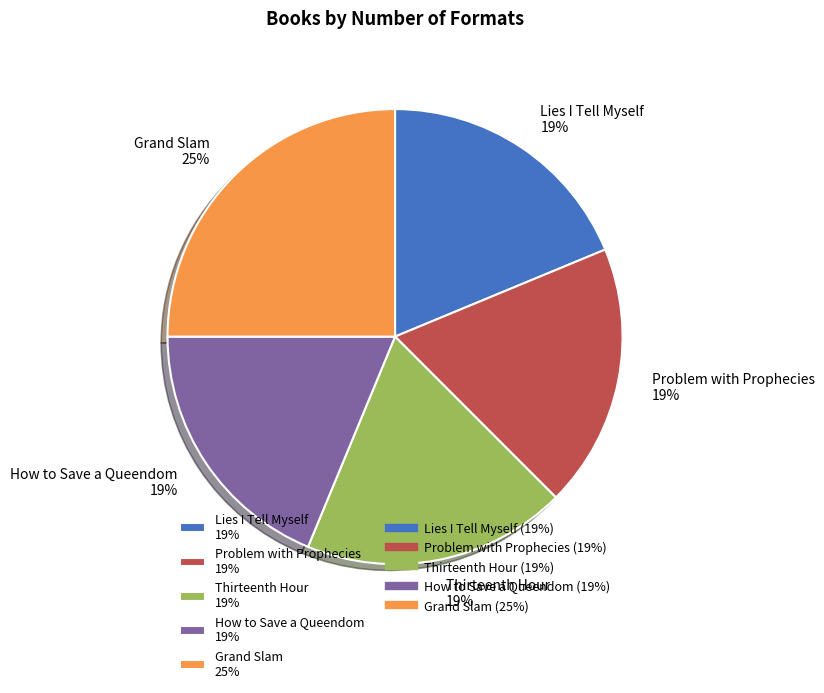

Is the sum of Lies I Tell Myself 19% and Problem with Prophecies 19% greater than half?

No